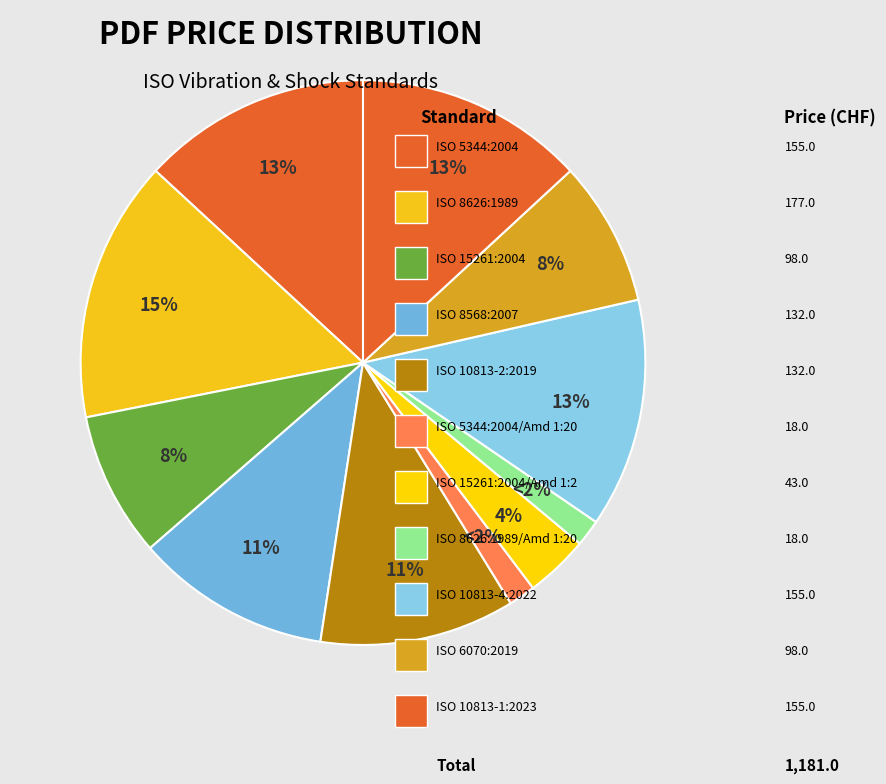

What is the smallest slice in the pie chart?

ISO 5344:2004/Amd 1:2016